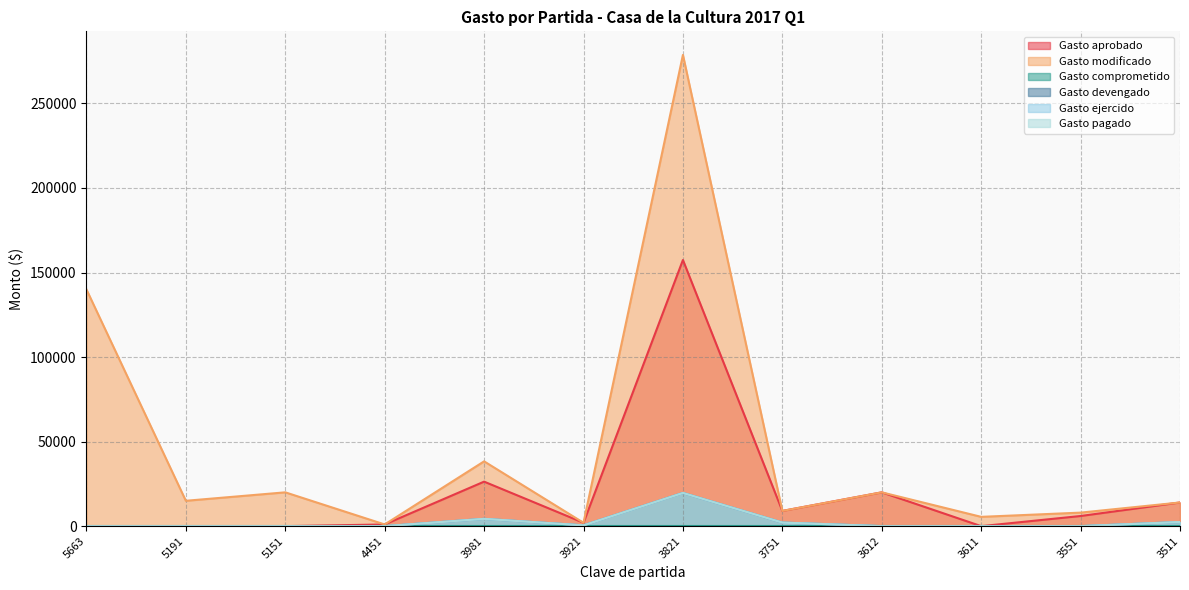

True or false: Gasto aprobado and Gasto devengado cross at least once.

False